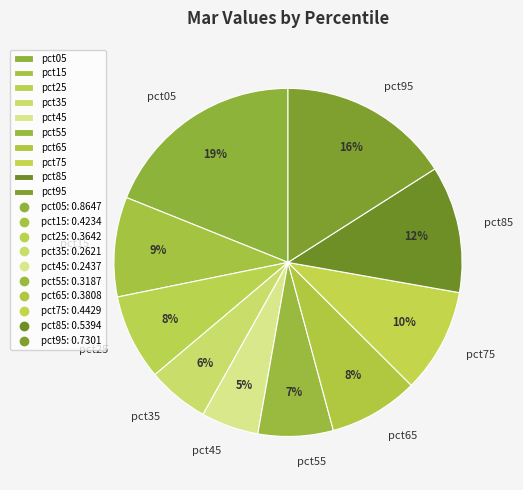

Which slice is the largest?

pct05